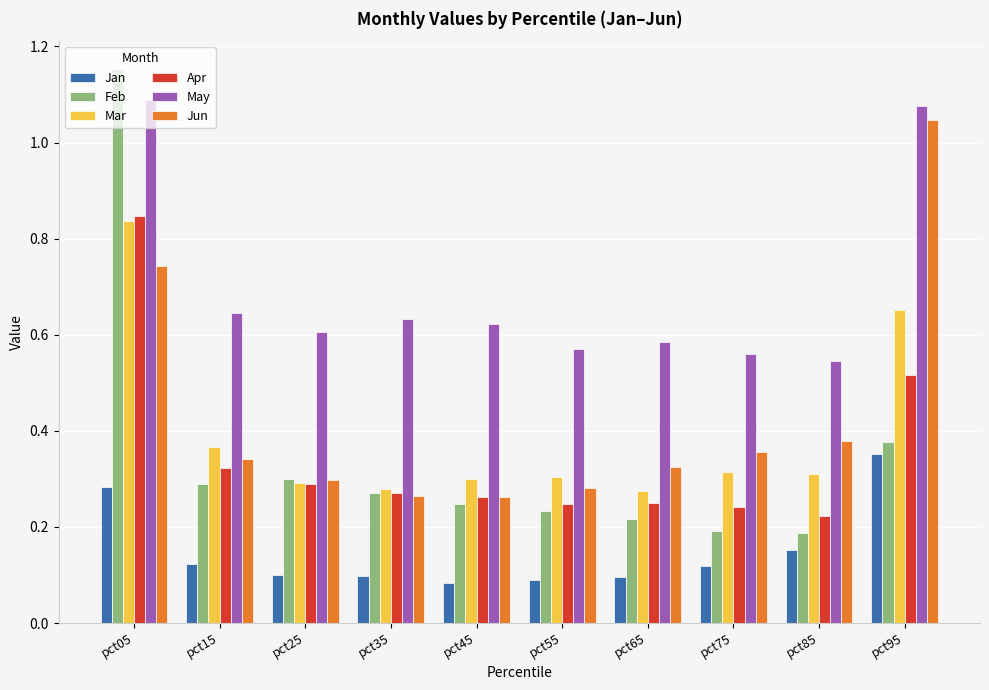

The Mar series shows 0.5 at pct75. True or false?

False